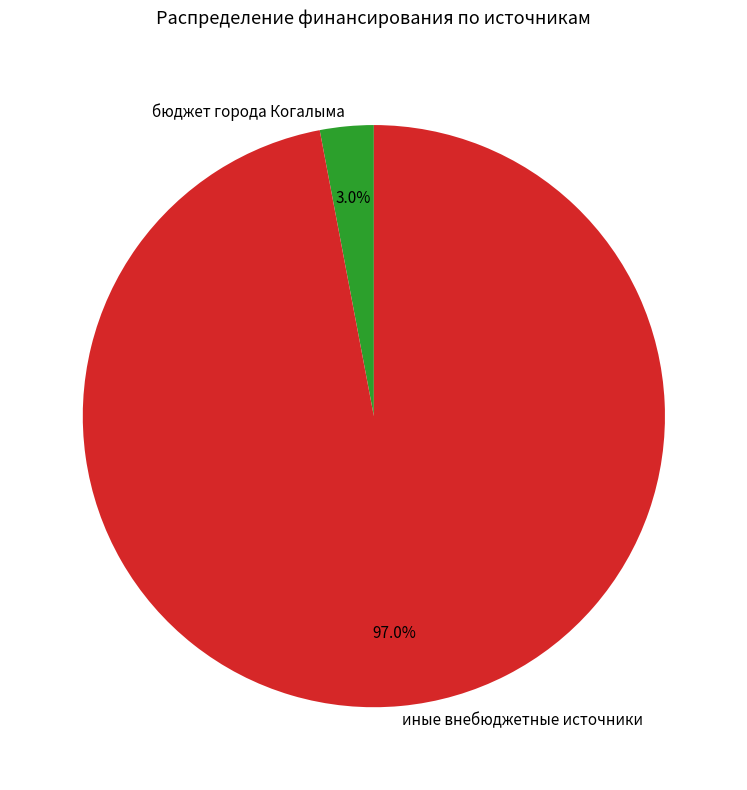

To the nearest percent, what portion does иные внебюджетные источники represent?

97%